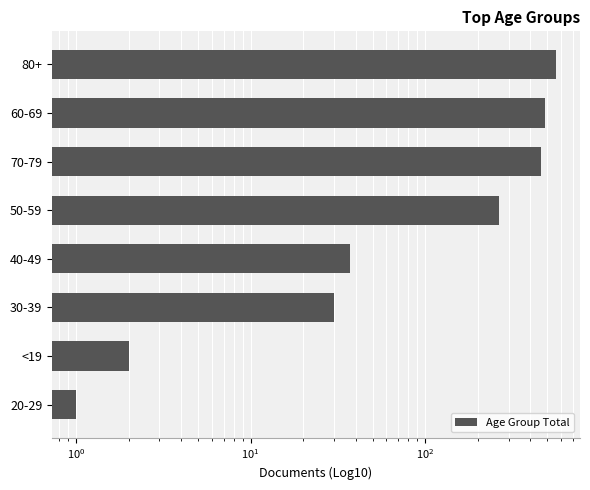

Is it true that the value at 40-49 is 37?

True